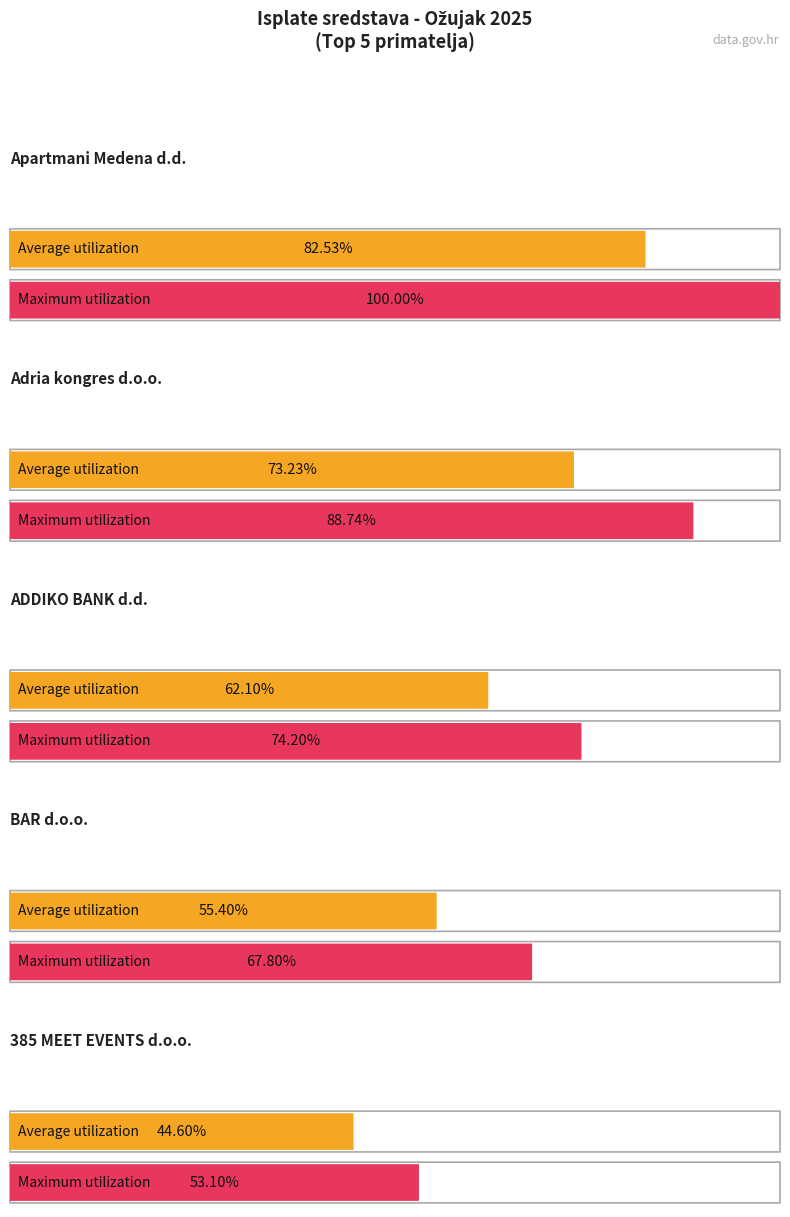

What are all the series names shown in the legend?

Average utilization, Maximum utilization